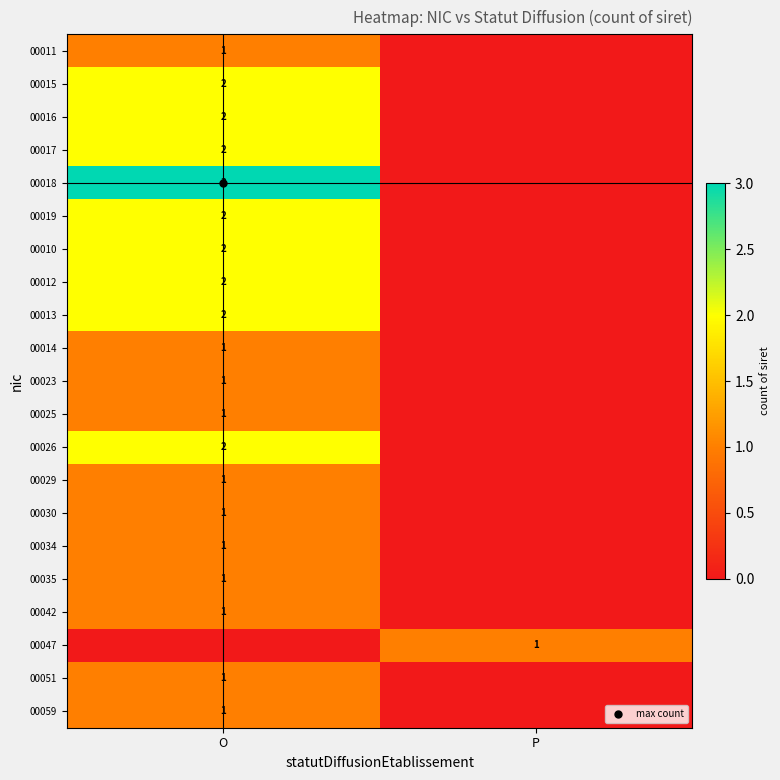

Is the value of 00047 at O greater than the value of 00026 at P?

No